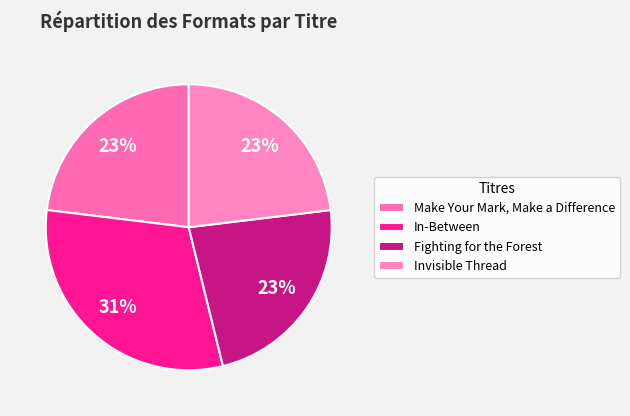

True or false: Invisible Thread accounts for 23% of the total.

True